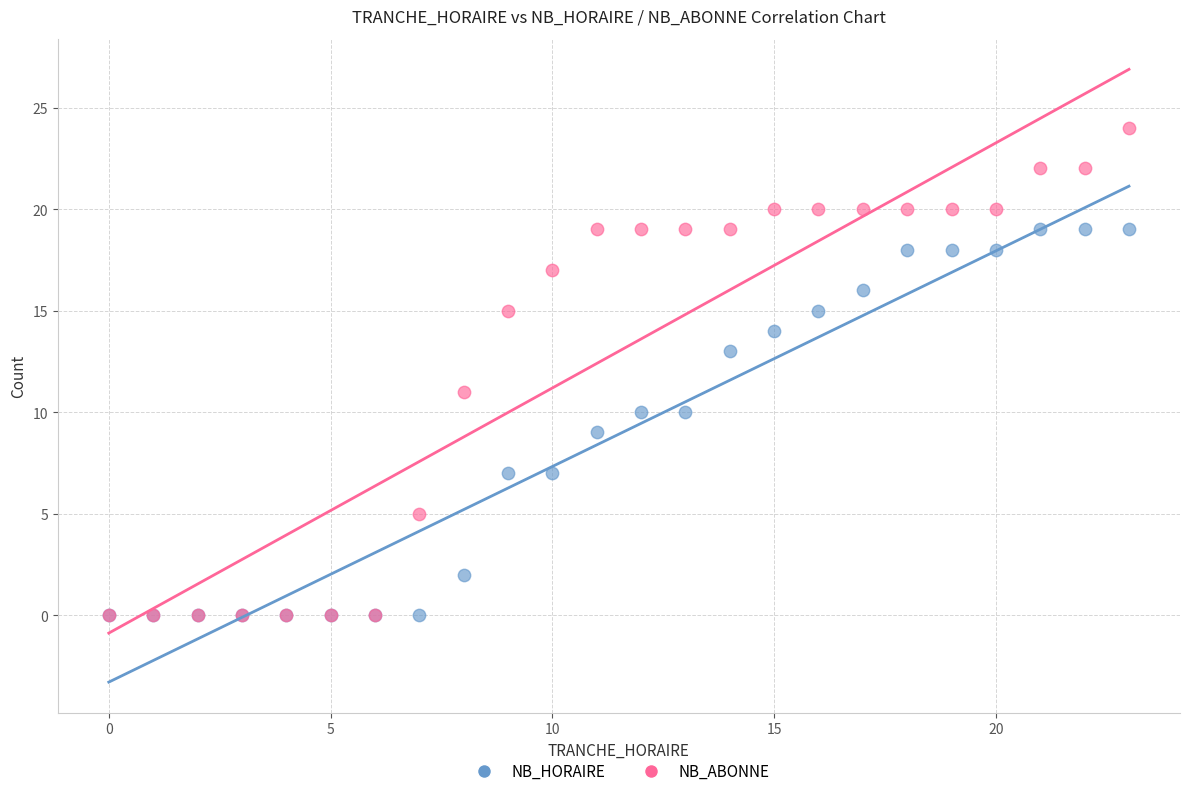

What are all the series names shown in the legend?

NB_HORAIRE, NB_ABONNE